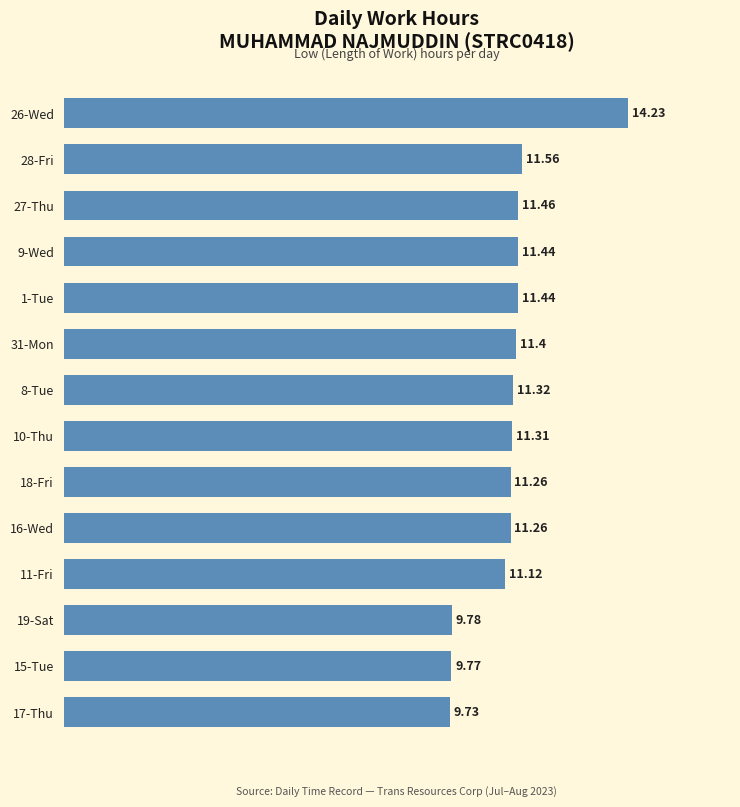

Does the chart contain any negative values?

No